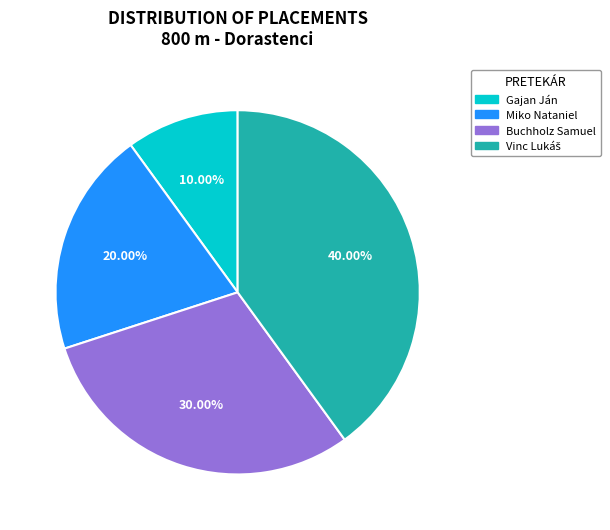

To the nearest percent, what portion does Gajan Ján represent?

10%